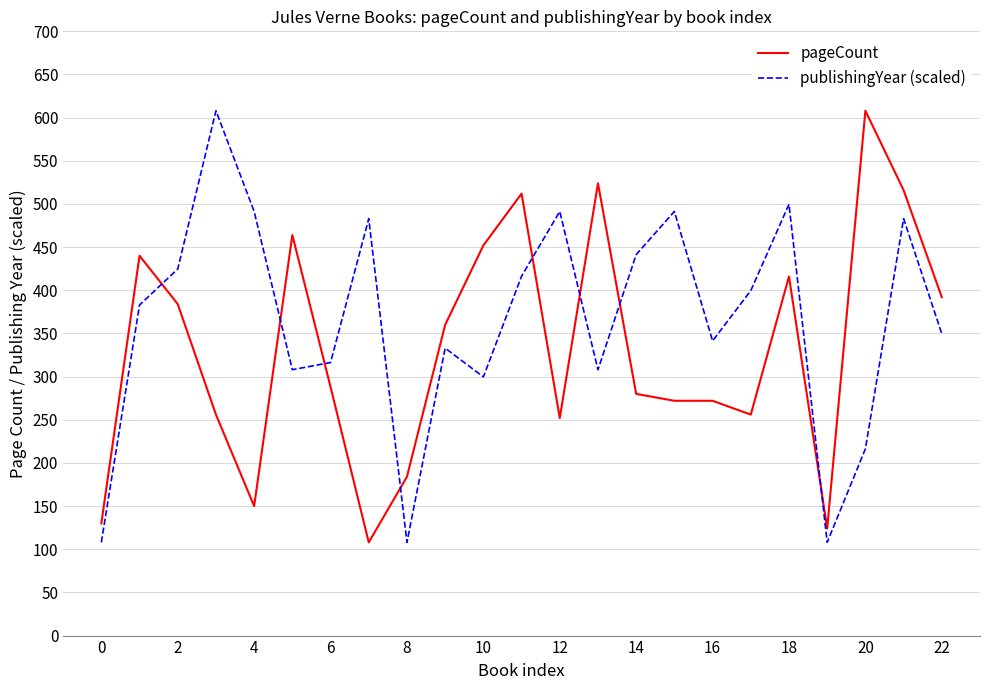

What is the minimum value shown in the chart?

108.0